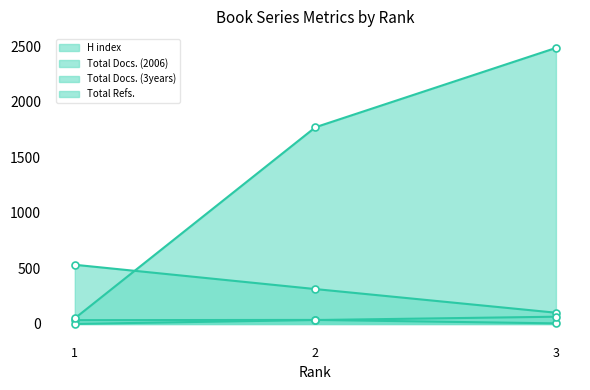

Which label corresponds to the largest value in the chart?

3